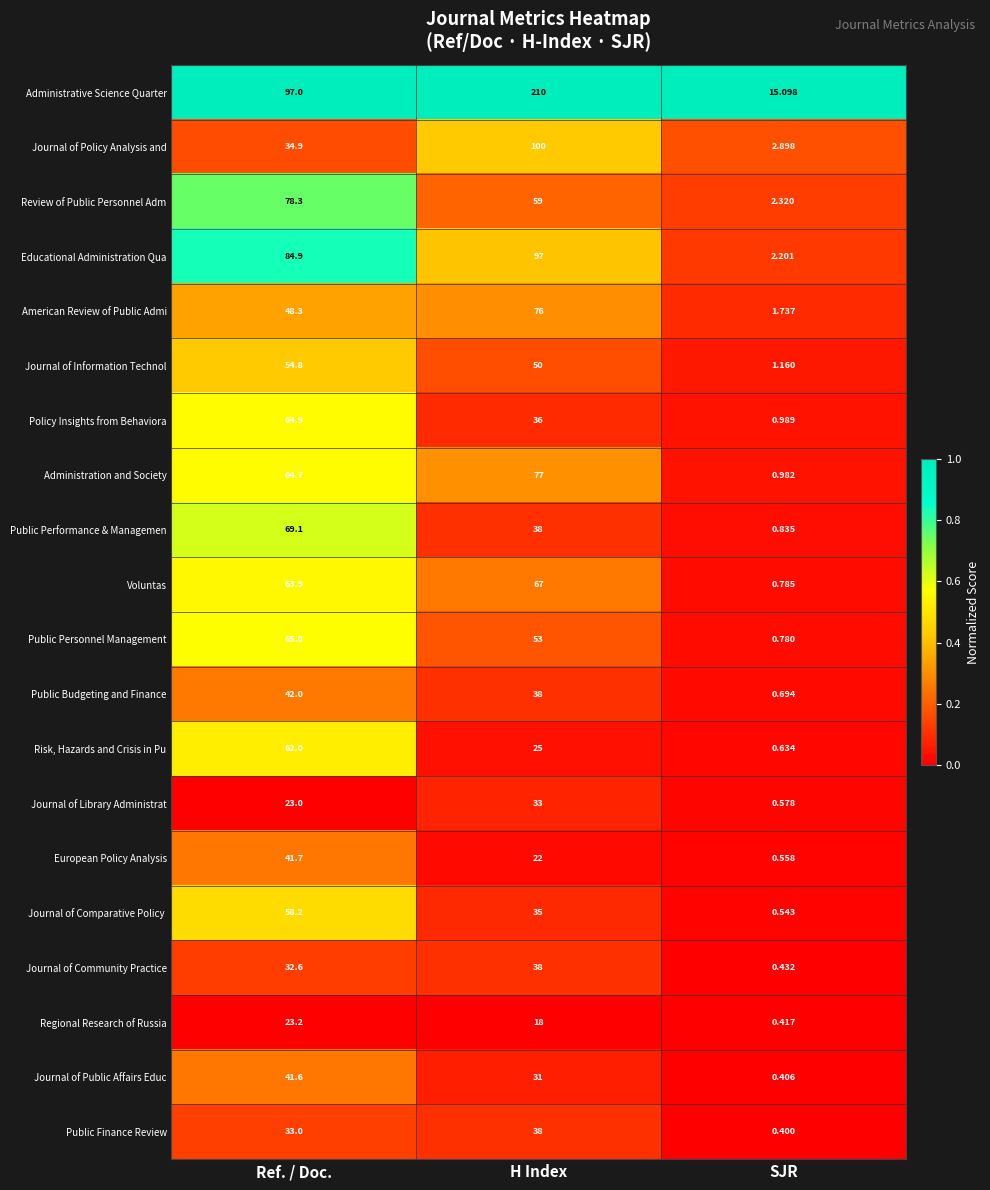

Where is Journal of Information Technol nearest to the value 27?

H Index